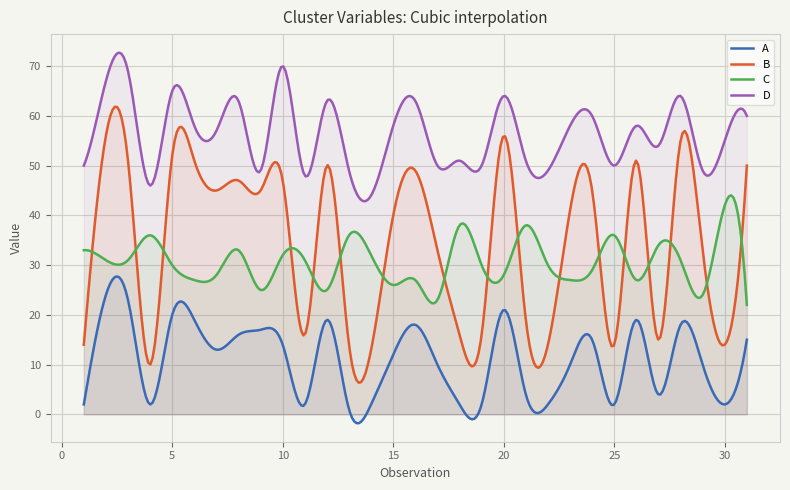

What is the value of the D point at the 22nd from the left?

49